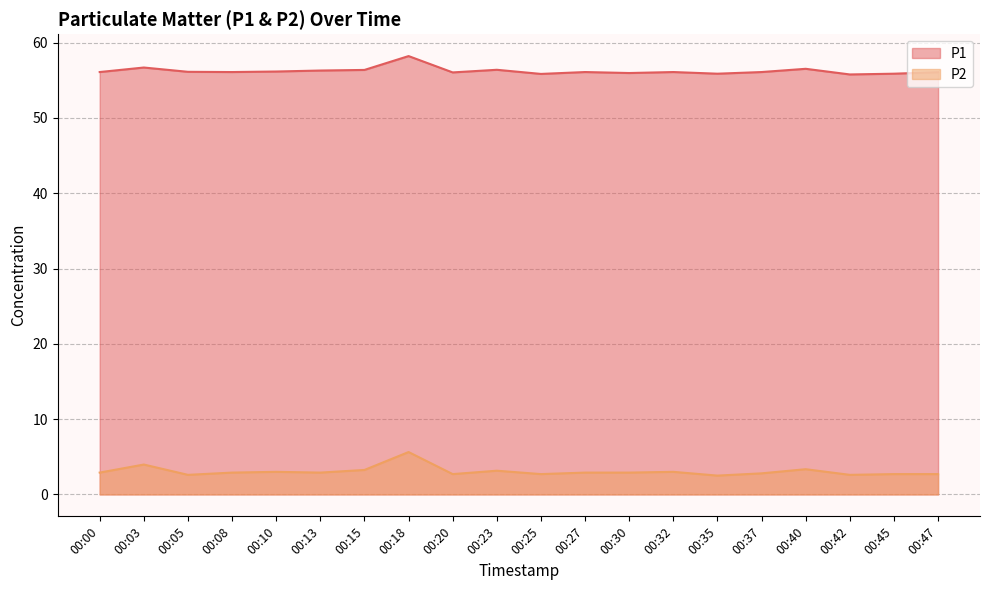

Where is the first local minimum for P1?

00:08